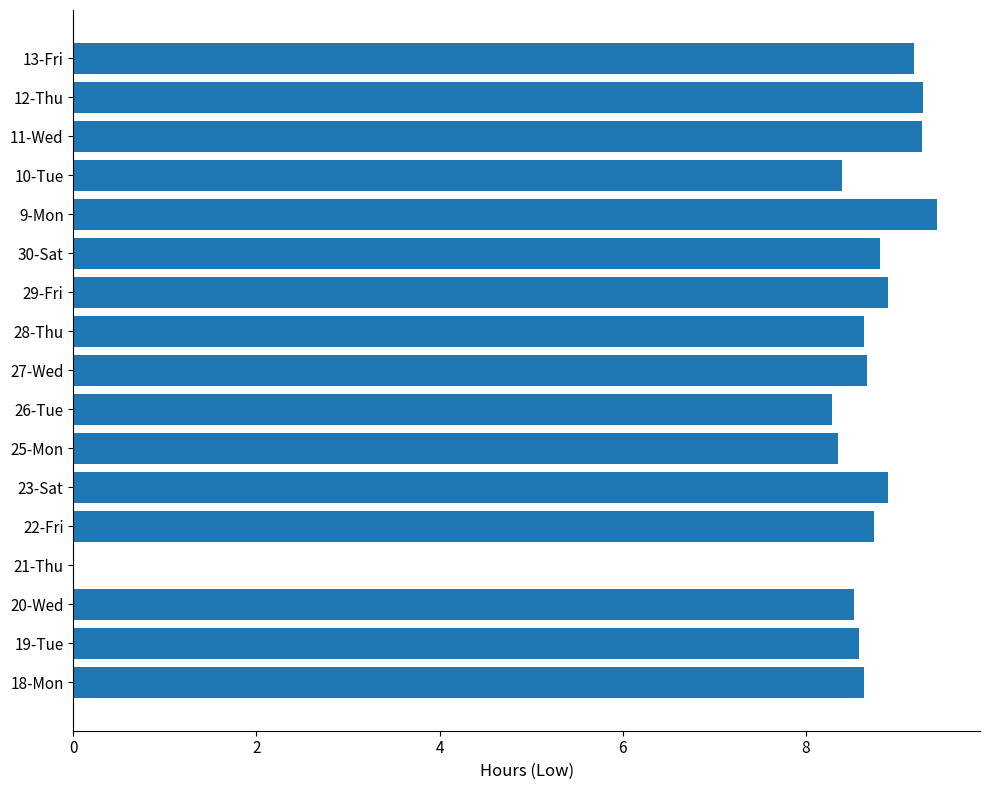

Which has a higher value, 13-Fri or 26-Tue?

13-Fri